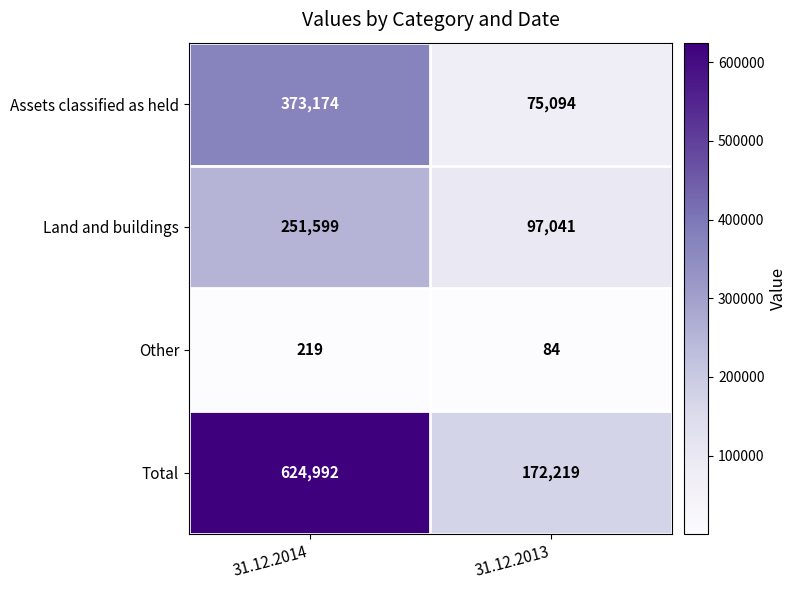

What is the approximate value of Assets classified as held at 31.12.2014, to the nearest 100?

373200